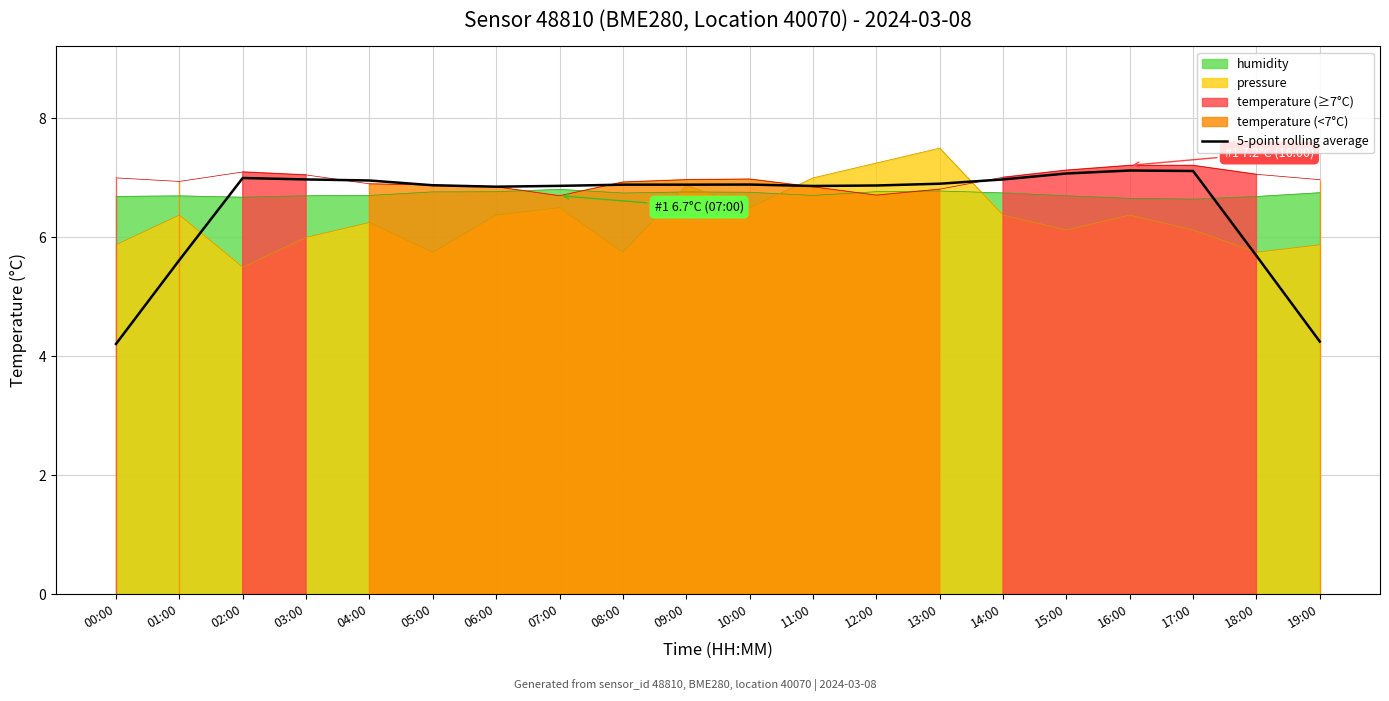

What is the highest value of the pressure series?

7.5